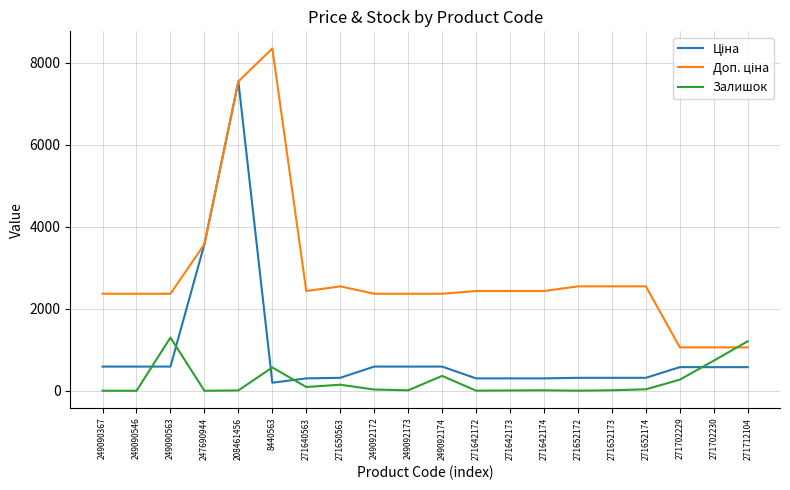

What is the difference between the highest and lowest values at 249090563?

1774.9